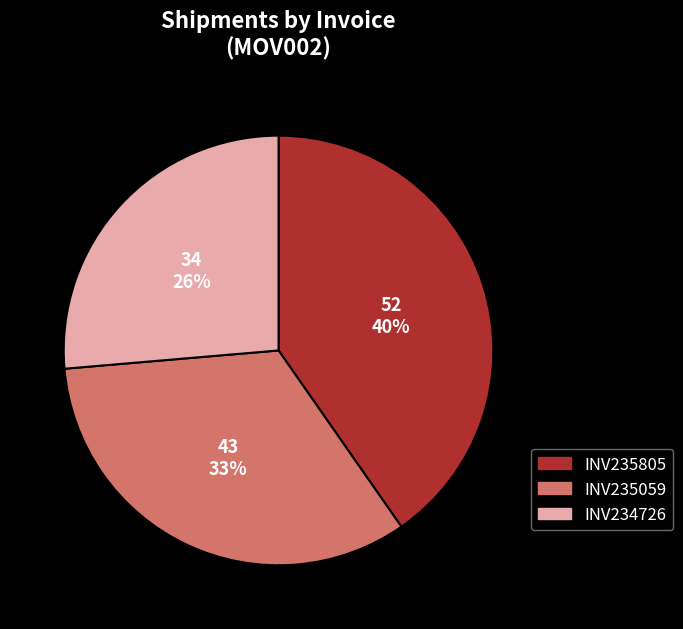

How many segments does this pie chart have?

3